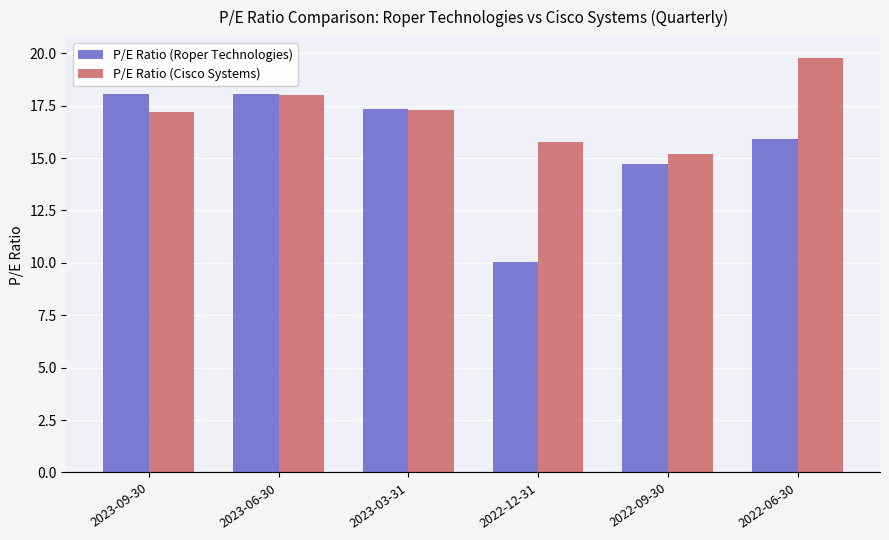

At 2023-09-30, list the series in order from smallest to largest.

P/E Ratio (Cisco Systems), P/E Ratio (Roper Technologies)